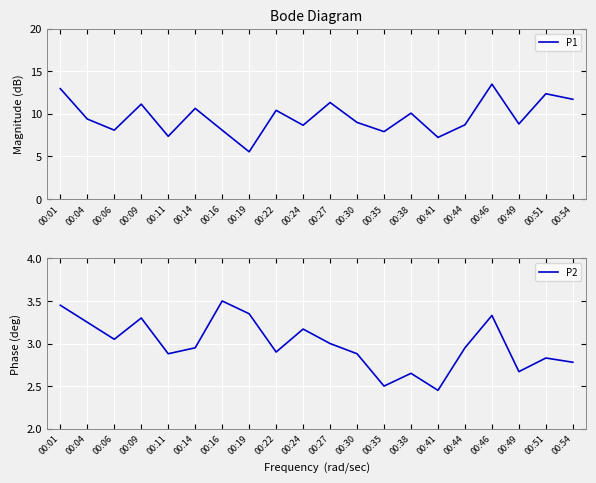

Reading left to right, extract all data points from this chart.

P1: 00:01=12.9	00:04=9.4	00:06=8.1	00:09=11.1	00:11=7.3	00:14=10.6	00:16=8.1	00:19=5.5	00:22=10.4	00:24=8.7	00:27=11.3	00:30=9.0	00:35=7.9	00:38=10.1	00:41=7.2	00:44=8.7	00:46=13.5	00:49=8.8	00:51=12.3	00:54=11.7
P2: 00:01=3.5	00:04=3.2	00:06=3.0	00:09=3.3	00:11=2.9	00:14=3.0	00:16=3.5	00:19=3.4	00:22=2.9	00:24=3.2	00:27=3.0	00:30=2.9	00:35=2.5	00:38=2.6	00:41=2.5	00:44=3.0	00:46=3.3	00:49=2.7	00:51=2.8	00:54=2.8